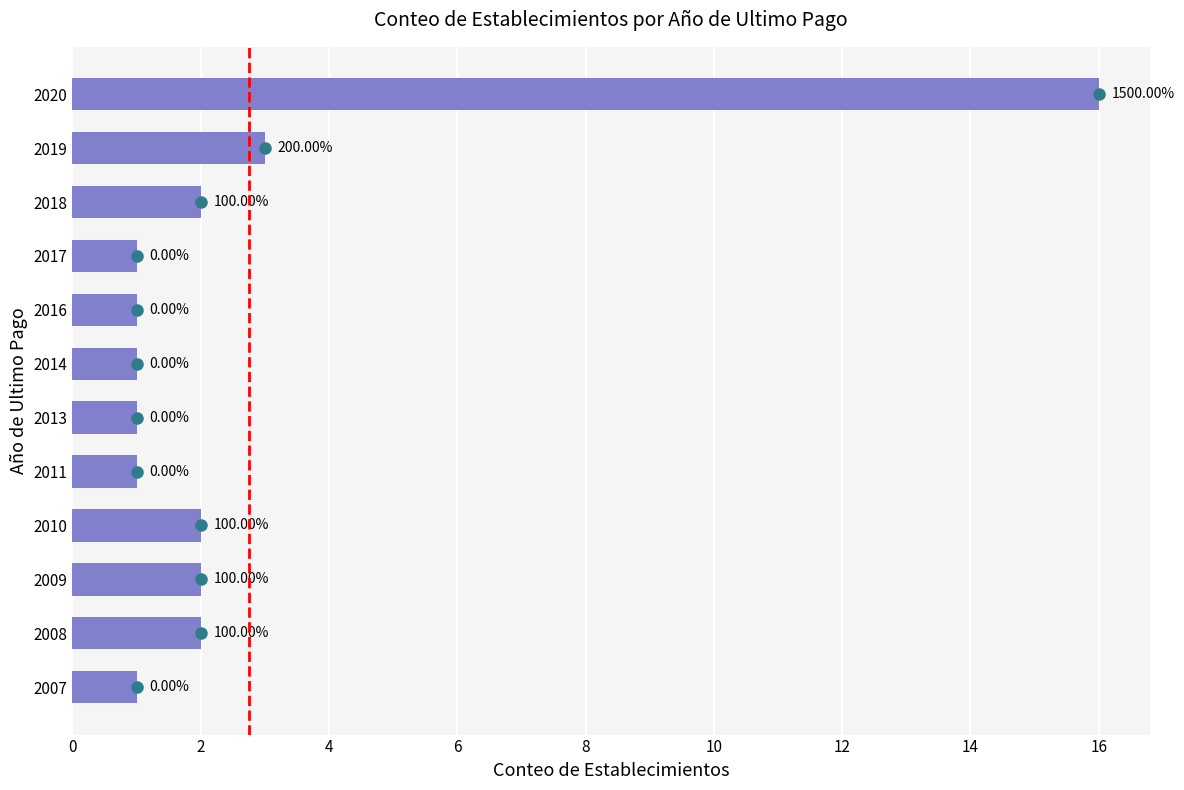

Are the bars horizontal?

Yes